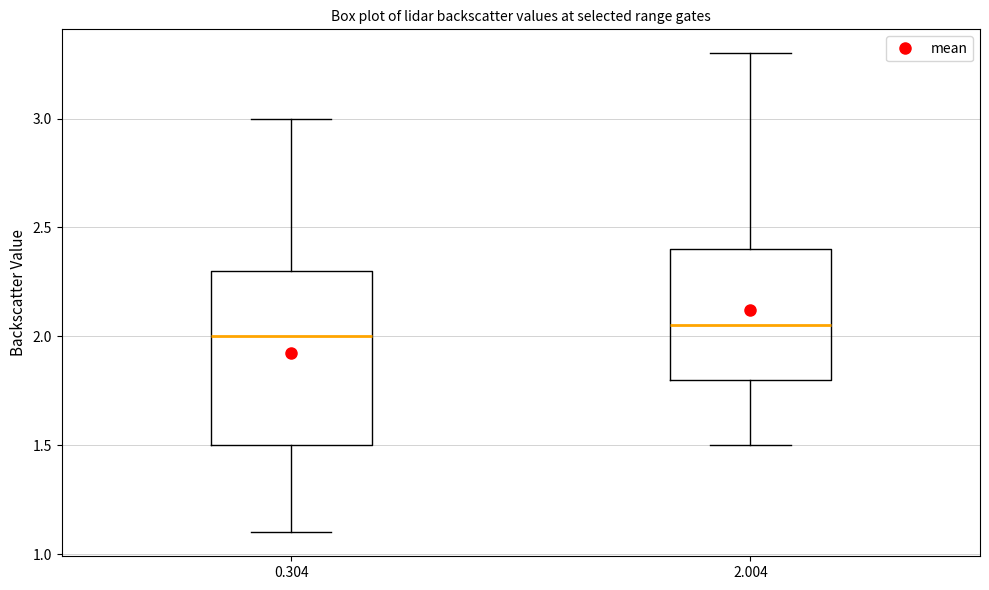

Reading left to right, transcribe this box plot: for each box, give where its median line is, the range the box spans, and where its two whiskers end, as read against the y-axis. The values are not printed on the chart, so give them approximately, as read against the axis.

0.304: median 2.00, box 1.50 to 2.30, whiskers 1.10 to 3.00
2.004: median 2.05, box 1.80 to 2.40, whiskers 1.50 to 3.30